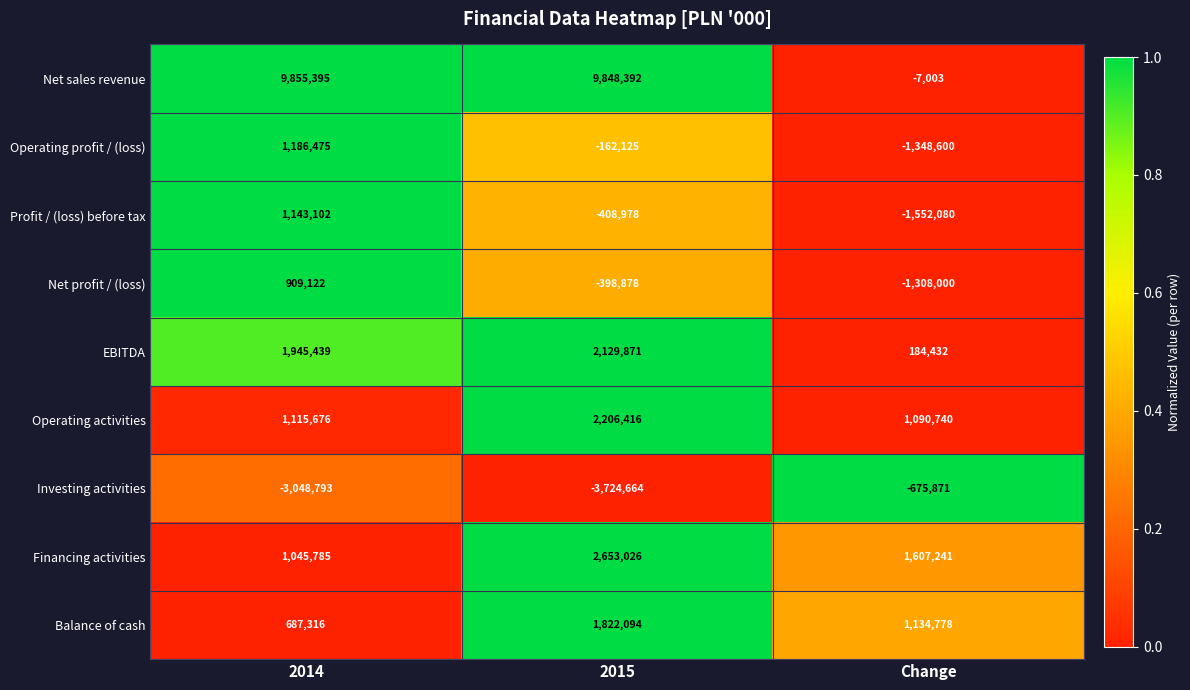

What is the greatest value displayed?

9855395